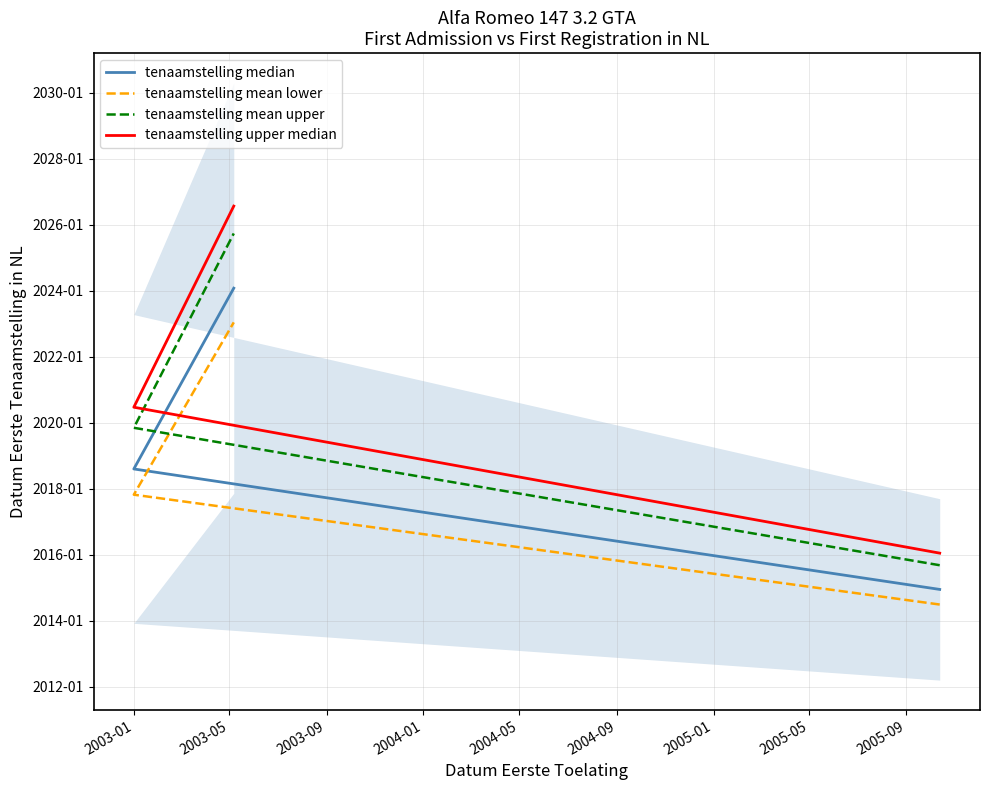

Which series has the largest total across all categories?

tenaamstelling upper median